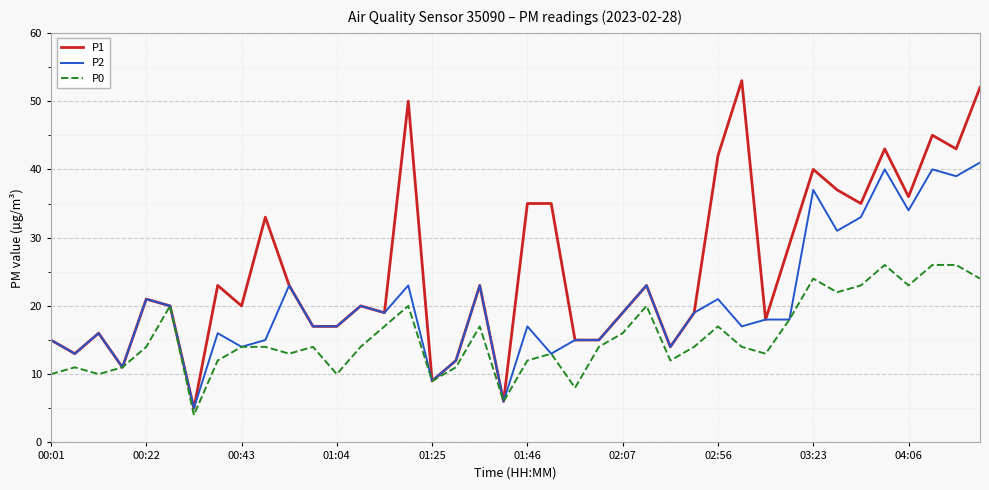

Which series has the largest total across all categories?

P1